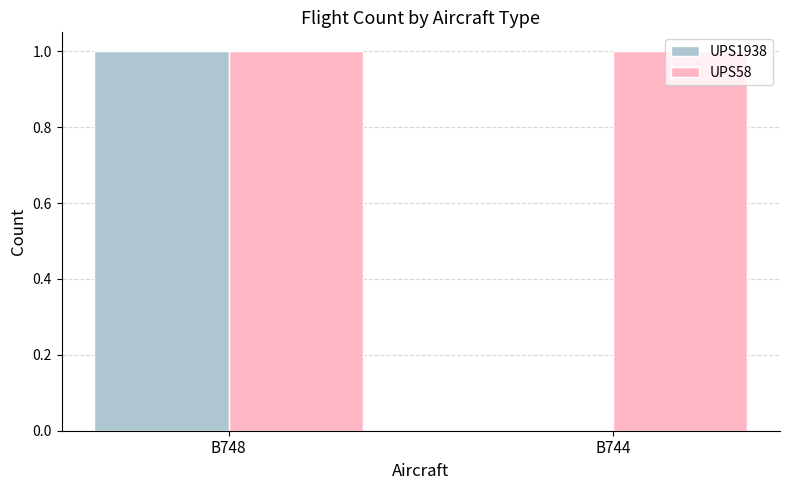

Is the value of UPS1938 at B744 greater than the value of UPS58 at B744?

No